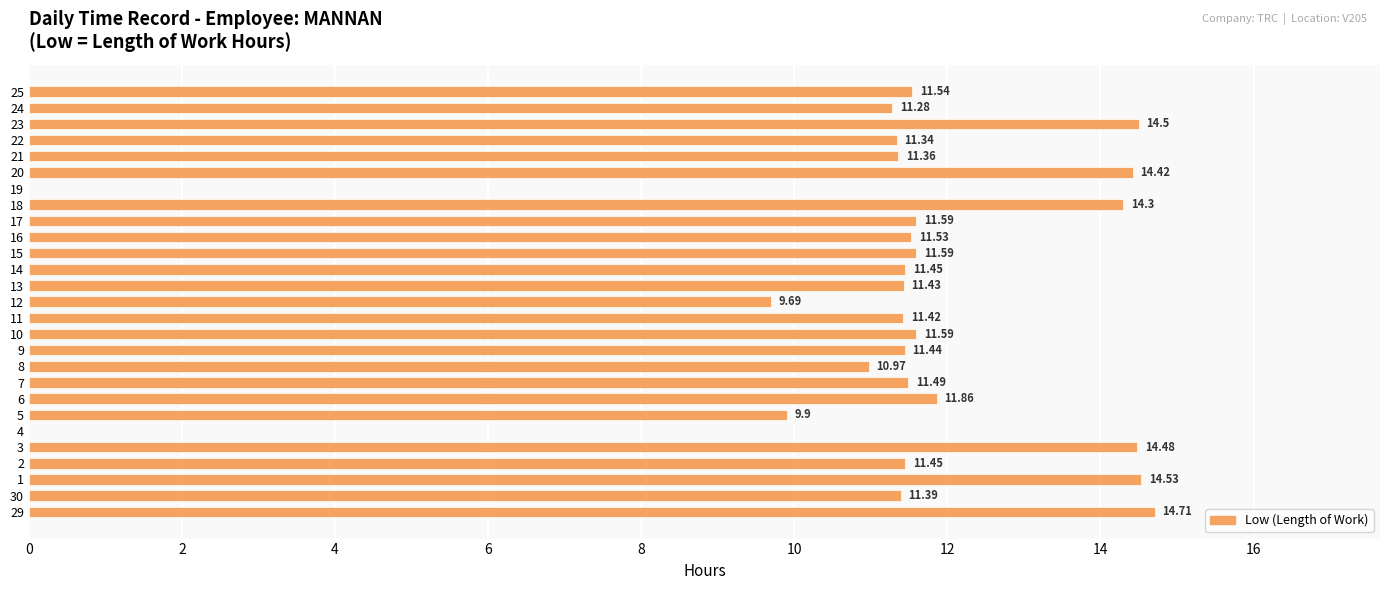

How many values are above zero?

25